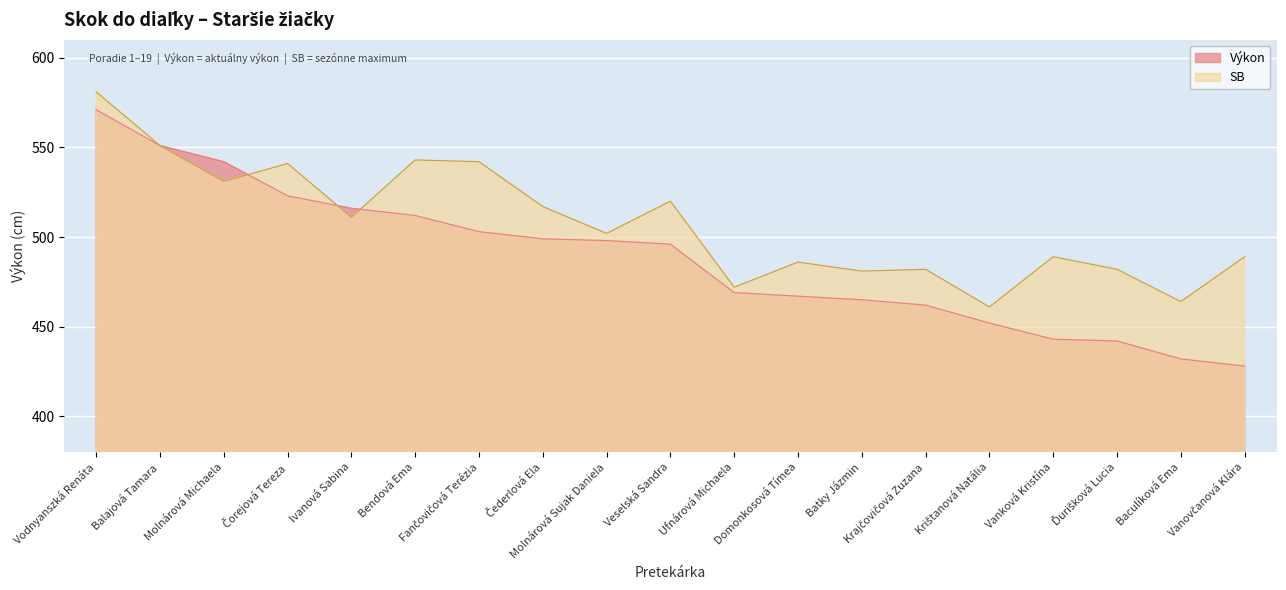

Reading left to right, transcribe all the data shown in this chart.

Výkon: 571	551	542	523	516	512	503	499	498	496	469	467	465	462	452	443	442	432	428
SB: 581	551	531	541	511	543	542	517	502	520	472	486	481	482	461	489	482	464	489